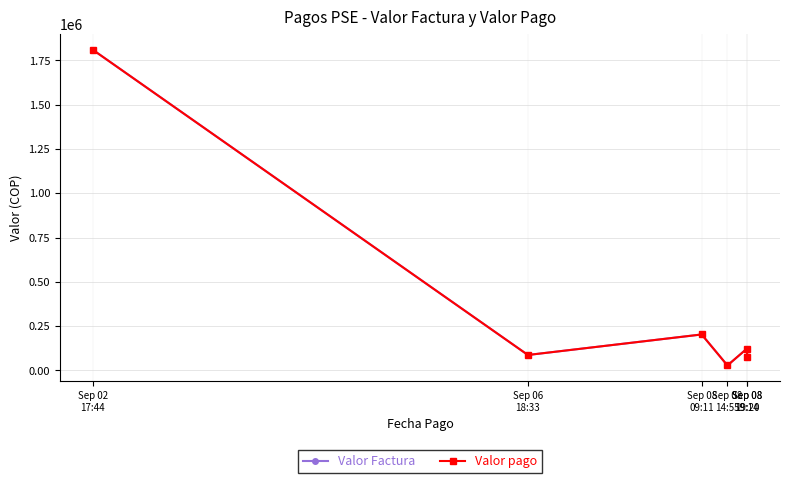

Rank the series at Sep 08
09:11 from highest to lowest value.

Valor Factura, Valor pago